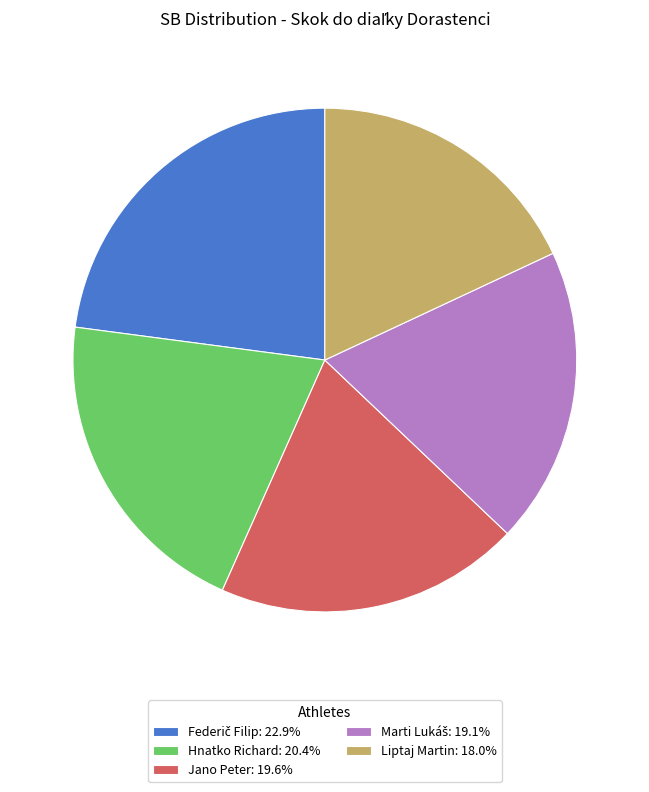

Do Jano Peter: 19.6% and Hnatko Richard: 20.4% together represent more than half of the pie?

No